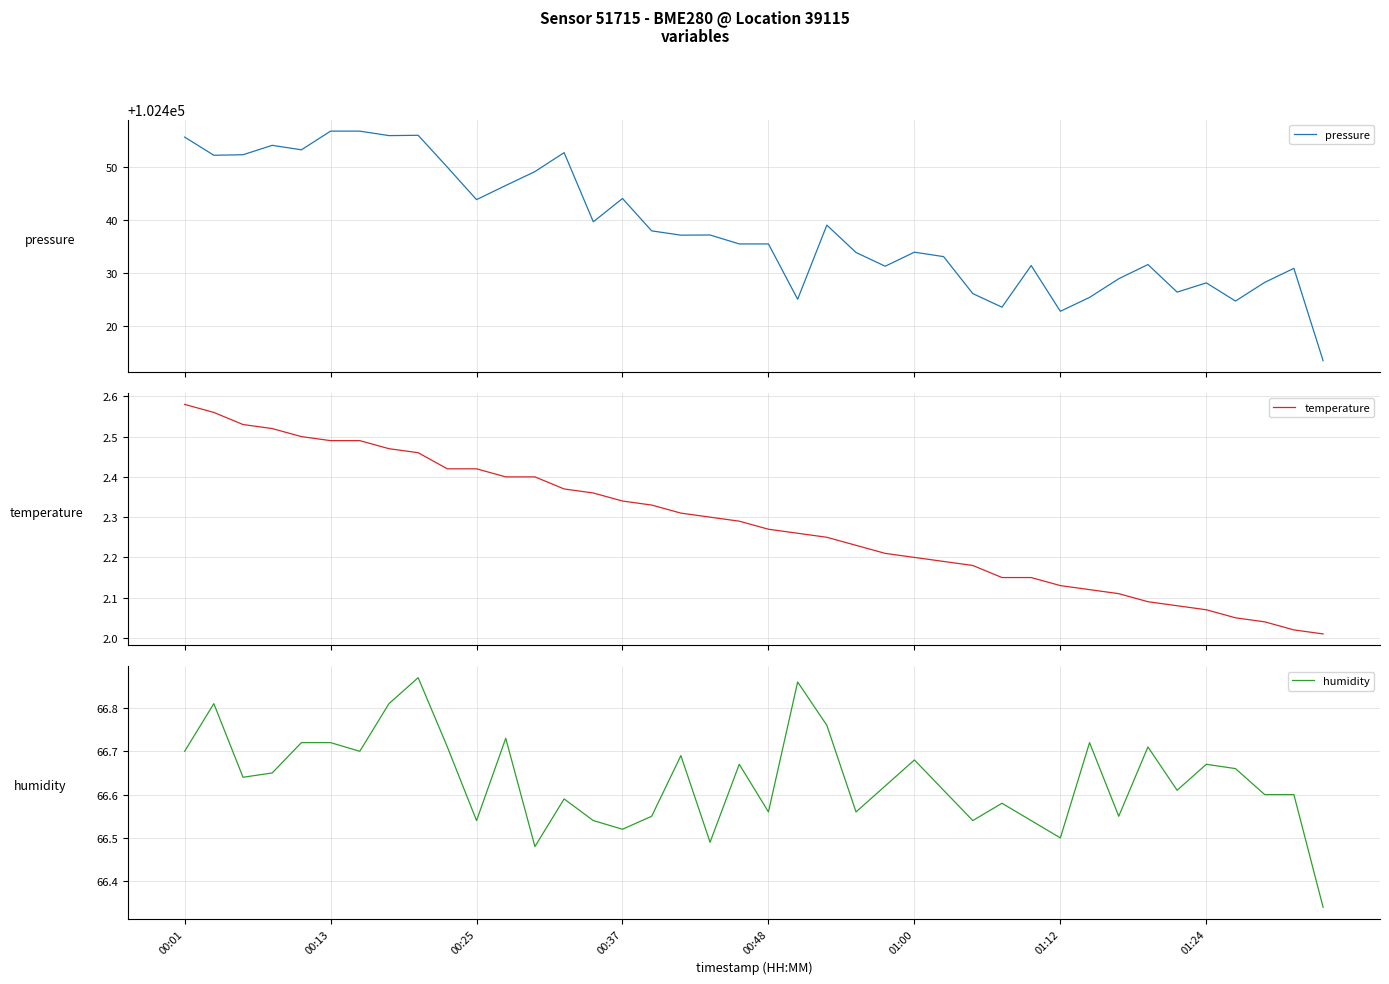

How many distinct data groups are displayed?

3